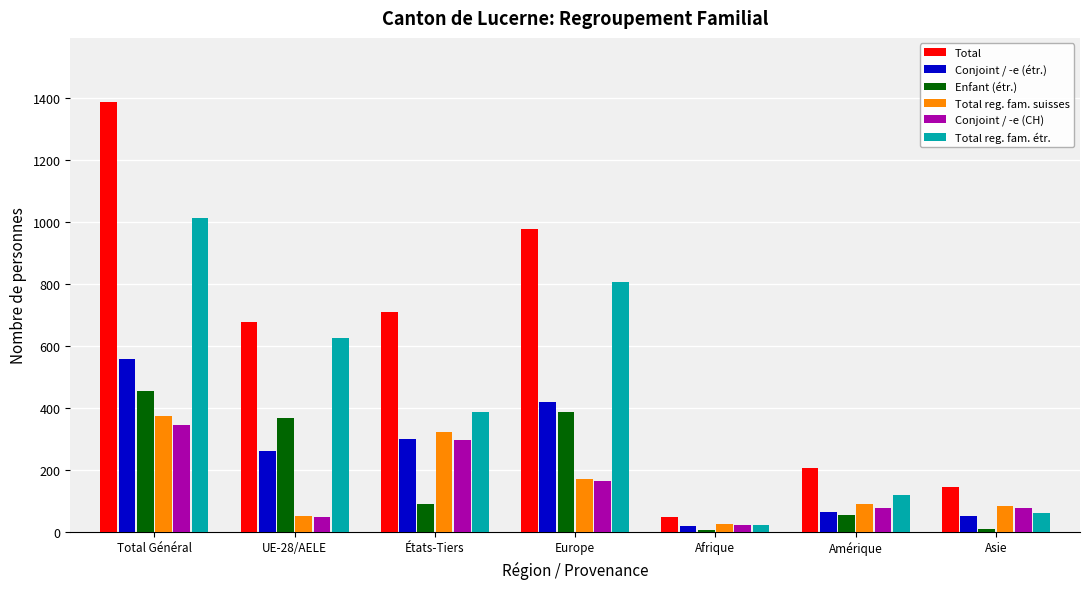

The Conjoint / -e (CH) series shows 521 at Total Général. True or false?

False